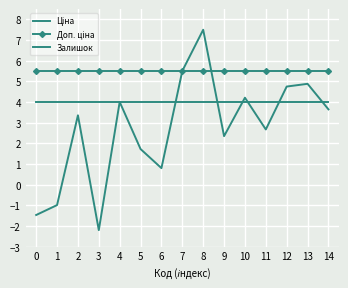

Which series has the largest total across all categories?

Доп. ціна